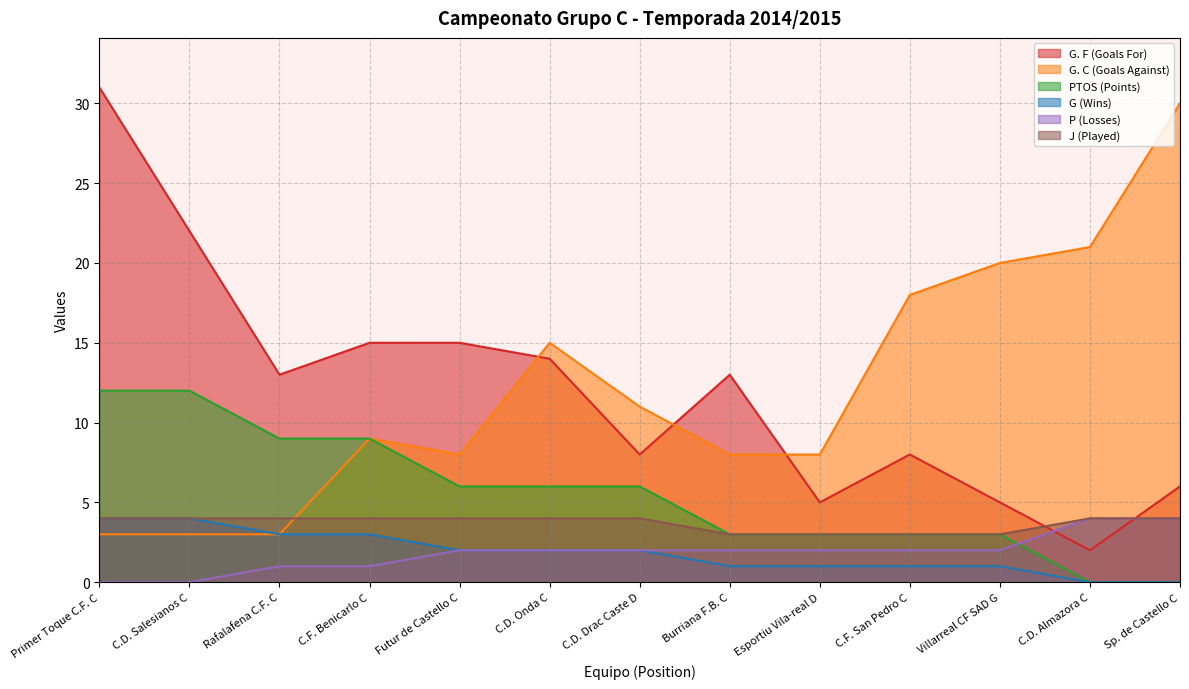

Which series has the largest total across all categories?

G. F (Goals For)